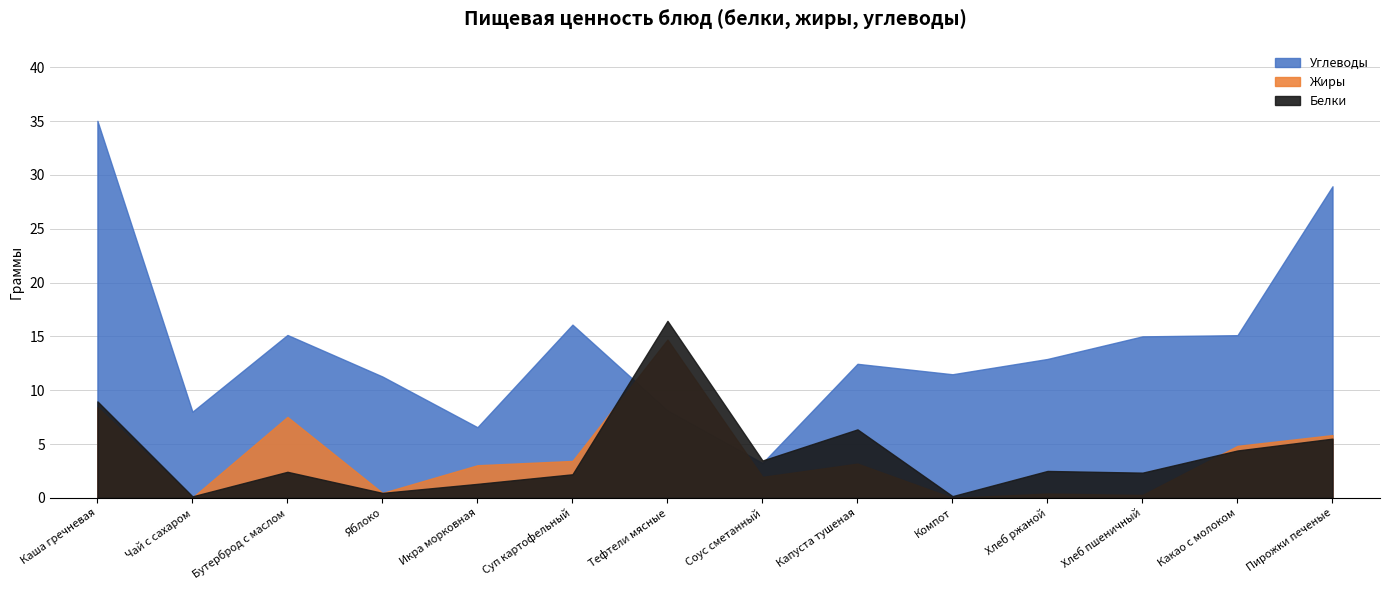

What is the total value across all series at Капуста тушеная?

22.0